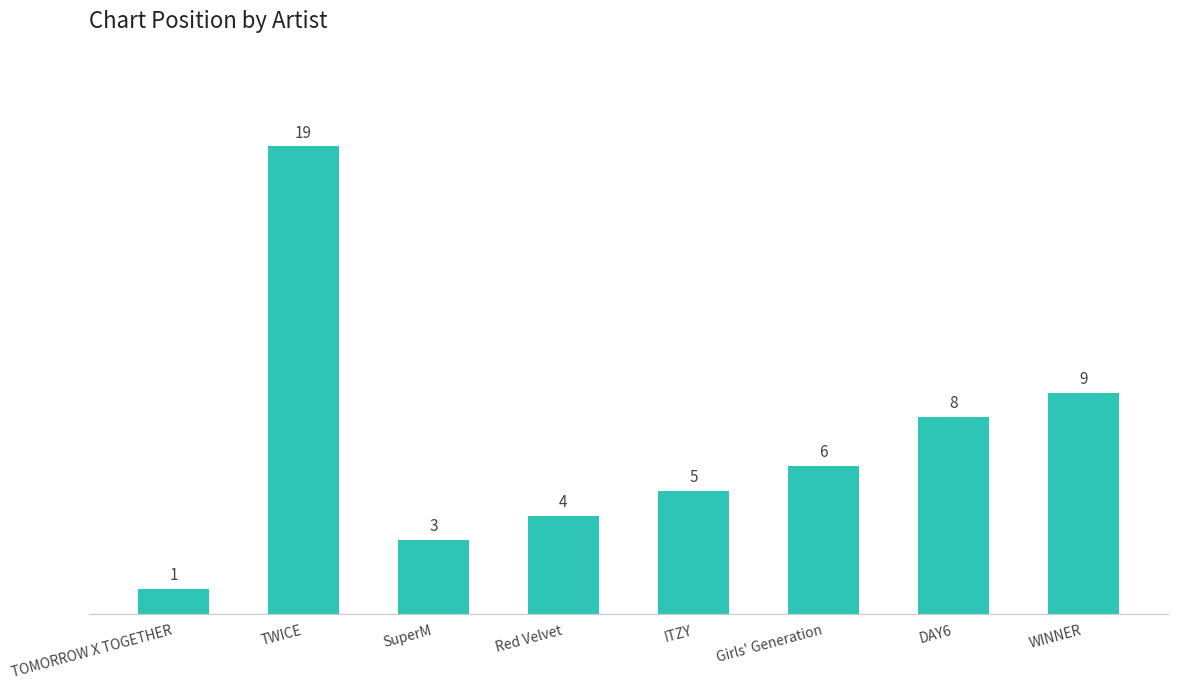

What position from the left is TWICE?

2